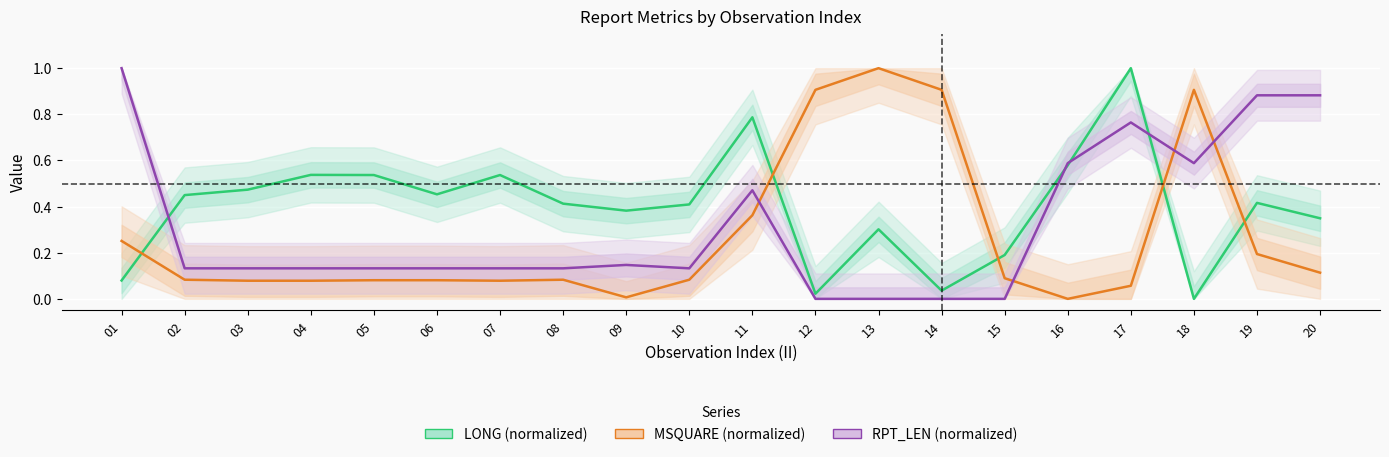

How many values in RPT_LEN (normalized) are above zero?

16